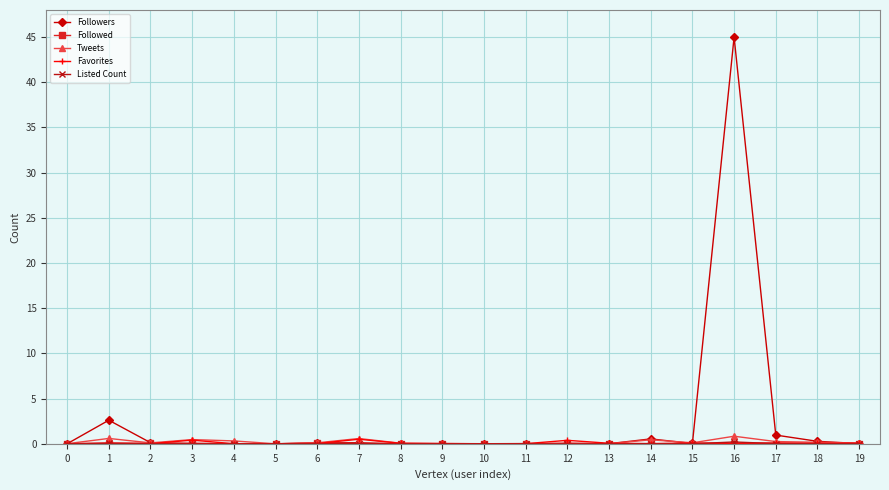

What is the total value across all series at 18?

0.5